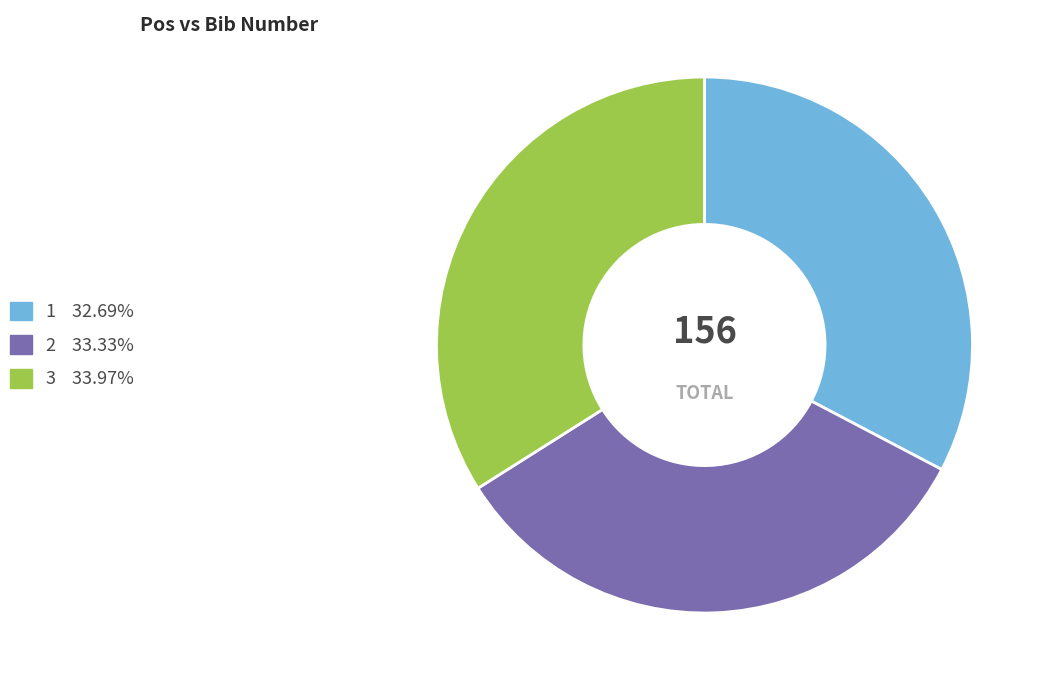

Does any single category account for the majority?

No